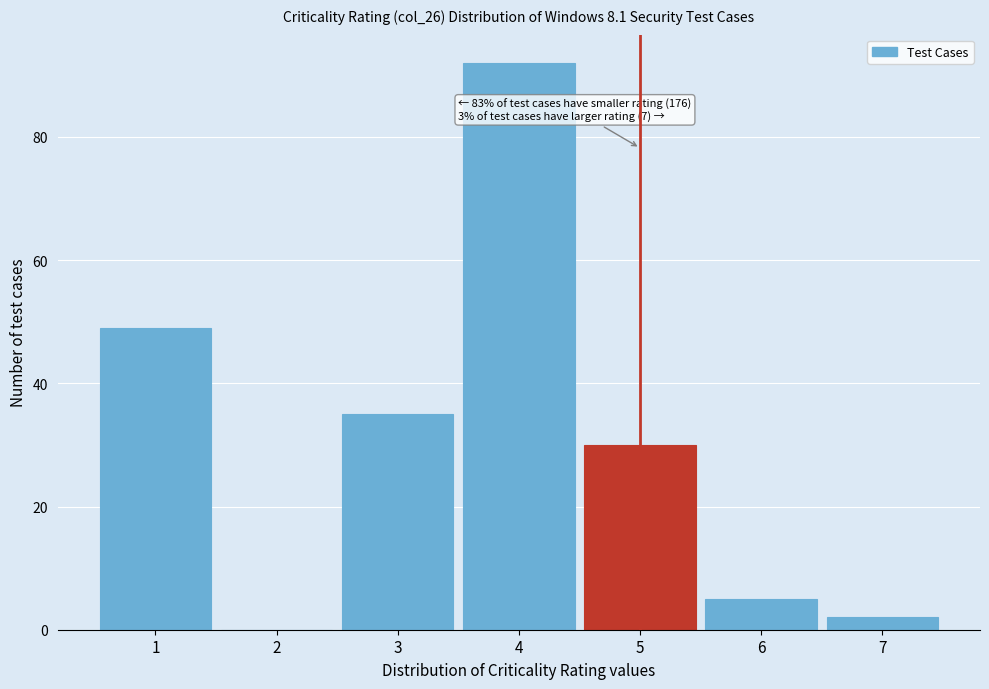

Over which range of the x-axis is the bar tallest?

3.5 to 4.5